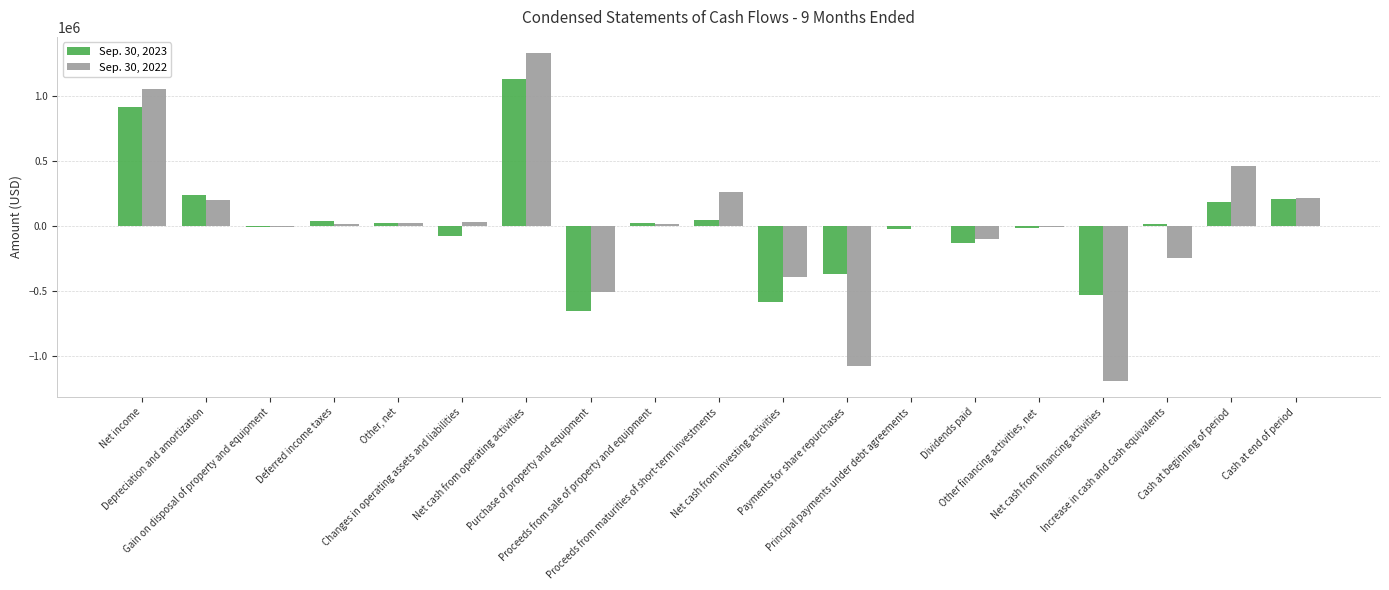

What is the maximum value shown in the chart?

1330234